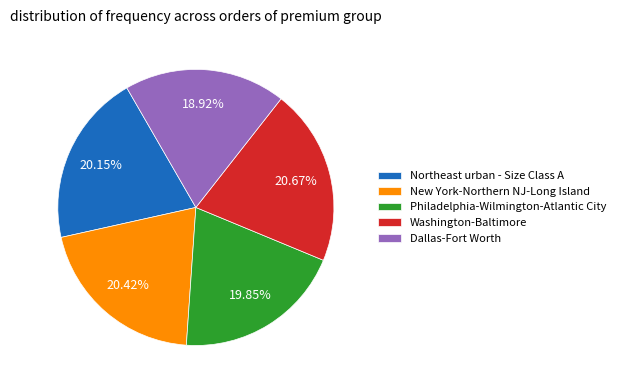

To the nearest percent, what is the difference between the largest and smallest slice percentages?

2%